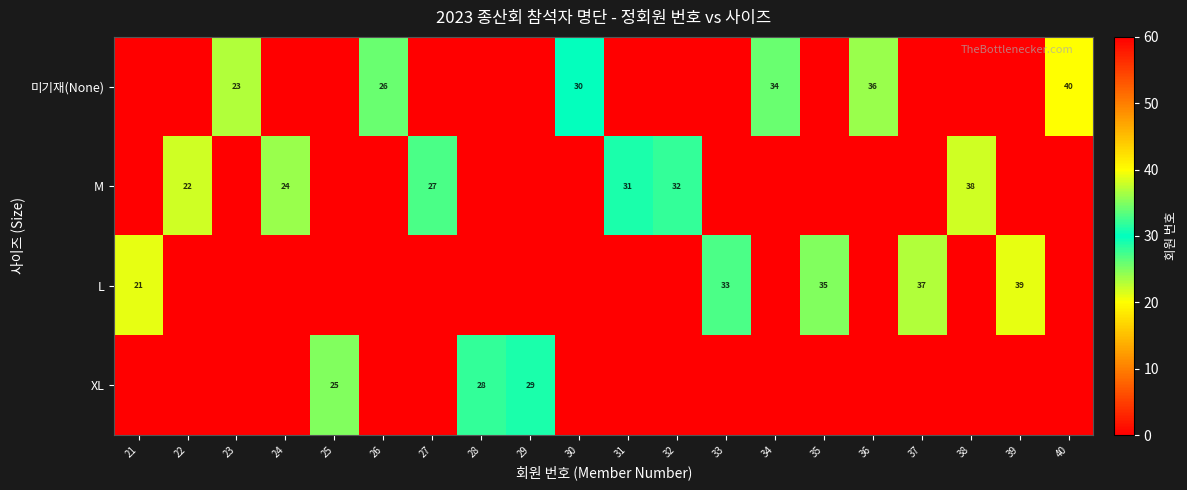

Is it true that 미기재(None) equals 30 at 30?

True